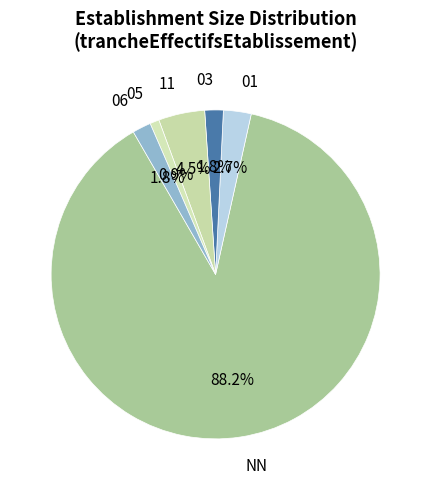

How many segments does this pie chart have?

6